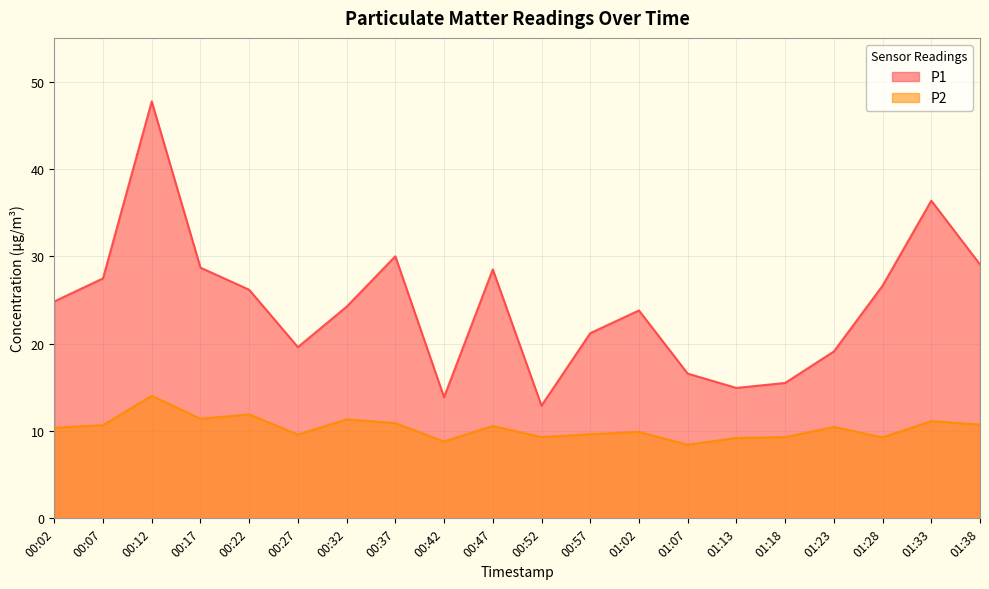

At which category is the sum across all series the highest?

00:12